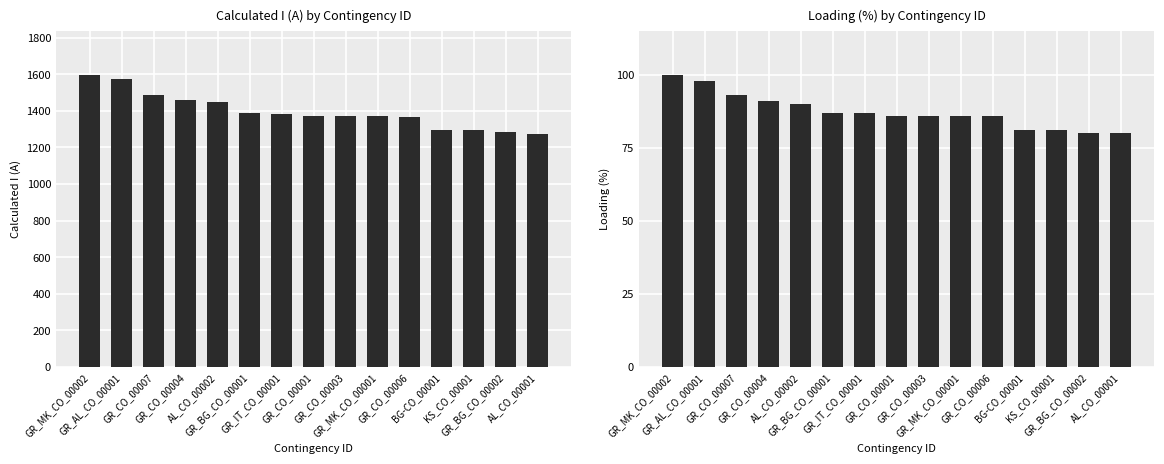

What is the sum of the Calculated I (A) values at GR_CO_00001 and GR_CO_00003?

2742